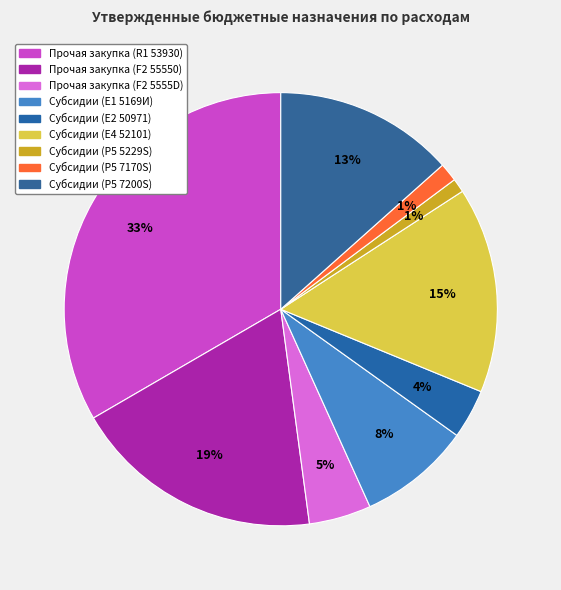

Count the number of slices in the pie.

9